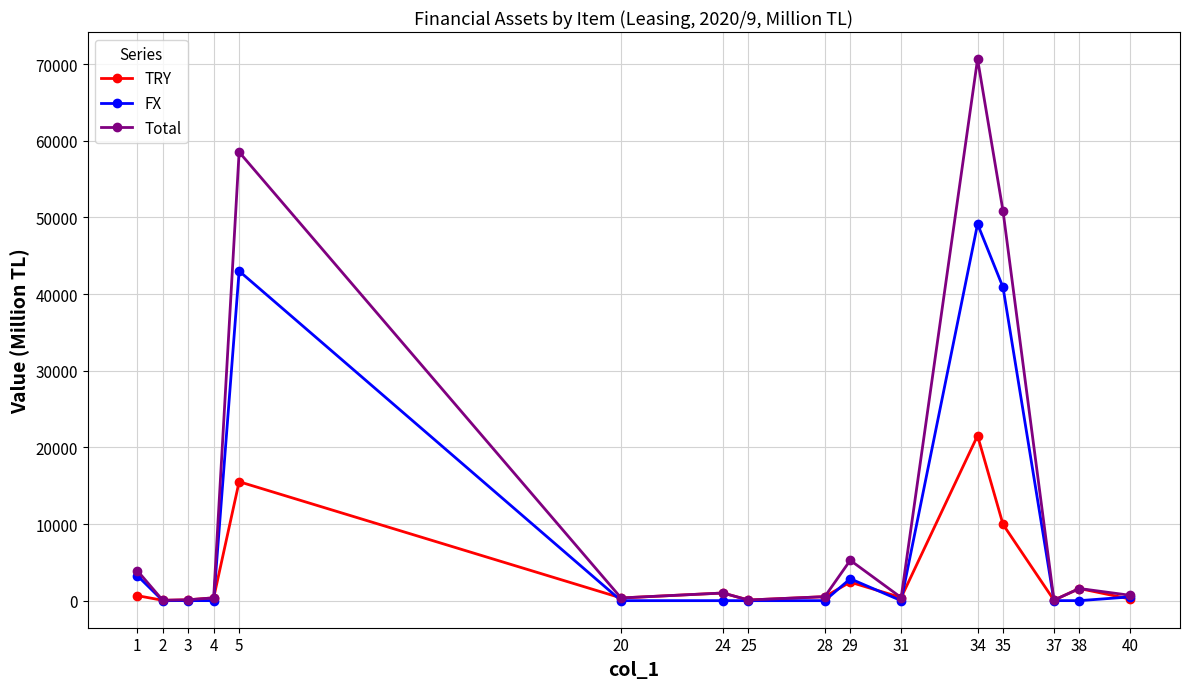

List the series in order of their overall mean, highest first.

Total, FX, TRY